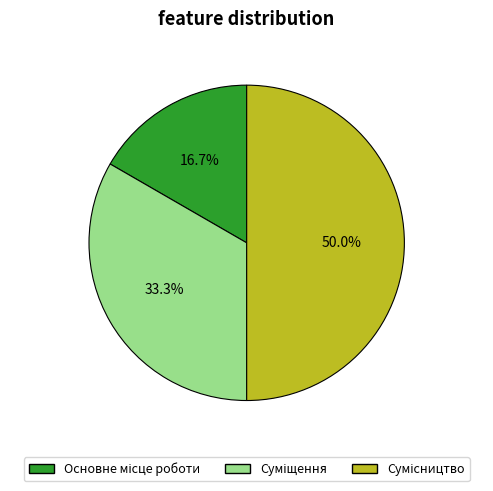

Count the number of slices in the pie.

3